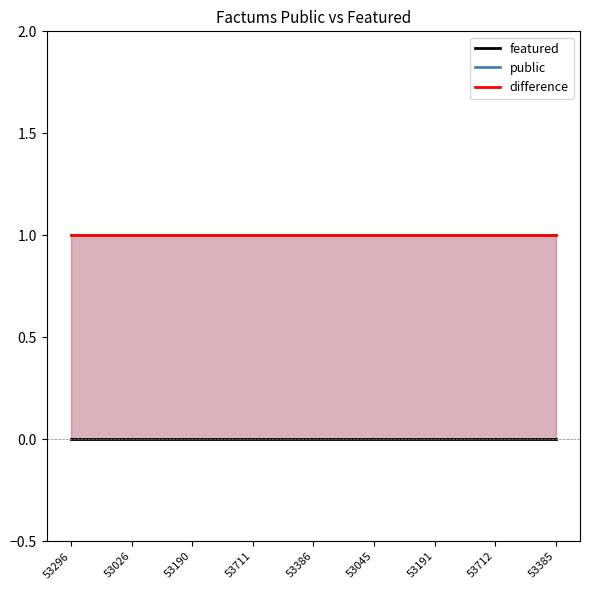

True or false: public has a value of 1 at 53712.

True